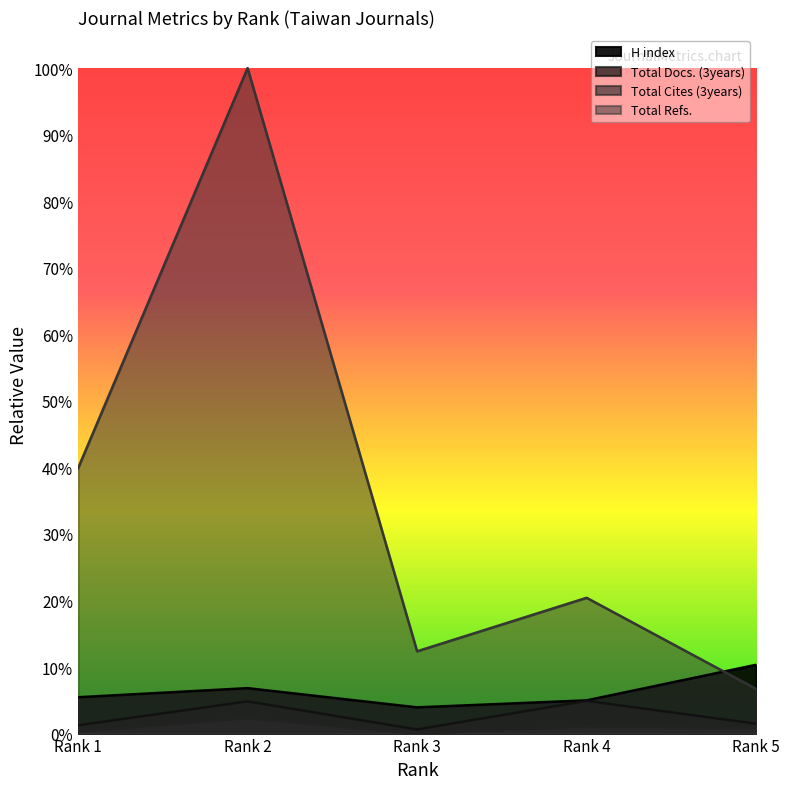

Count the Total Cites (3years) values in the range 7 to 27.

3